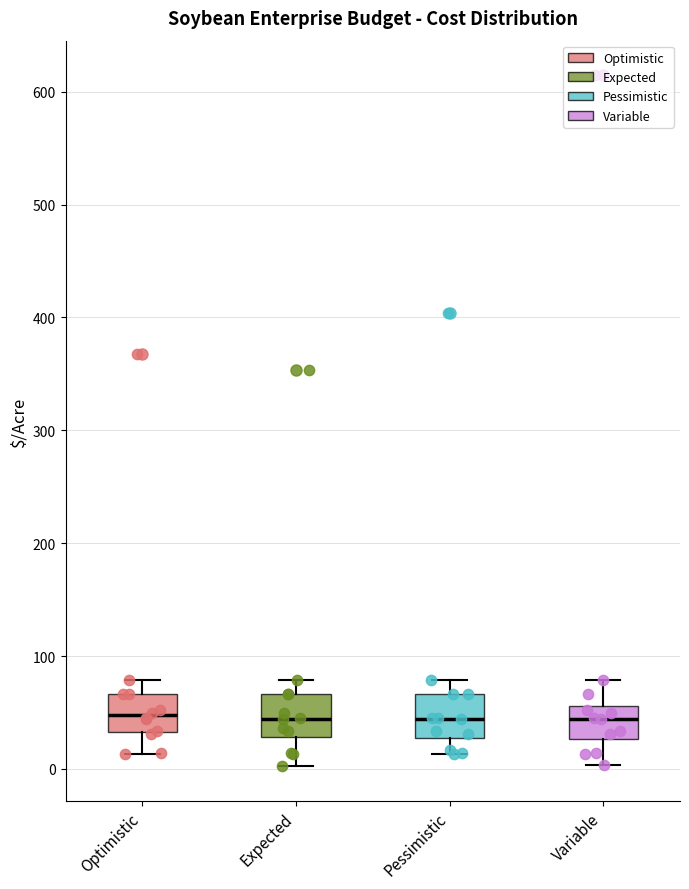

Reading left to right, read every box against the y-axis: the position of its median line, the range the box covers, and the ends of its whiskers. The values are not printed on the chart, so give them approximately, as read against the axis.

Optimistic: median 50, box 30 to 70, whiskers 10 to 80
Expected: median 40, box 30 to 70, whiskers 0 to 80
Pessimistic: median 40, box 30 to 70, whiskers 10 to 80
Variable: median 40, box 30 to 60, whiskers 0 to 80